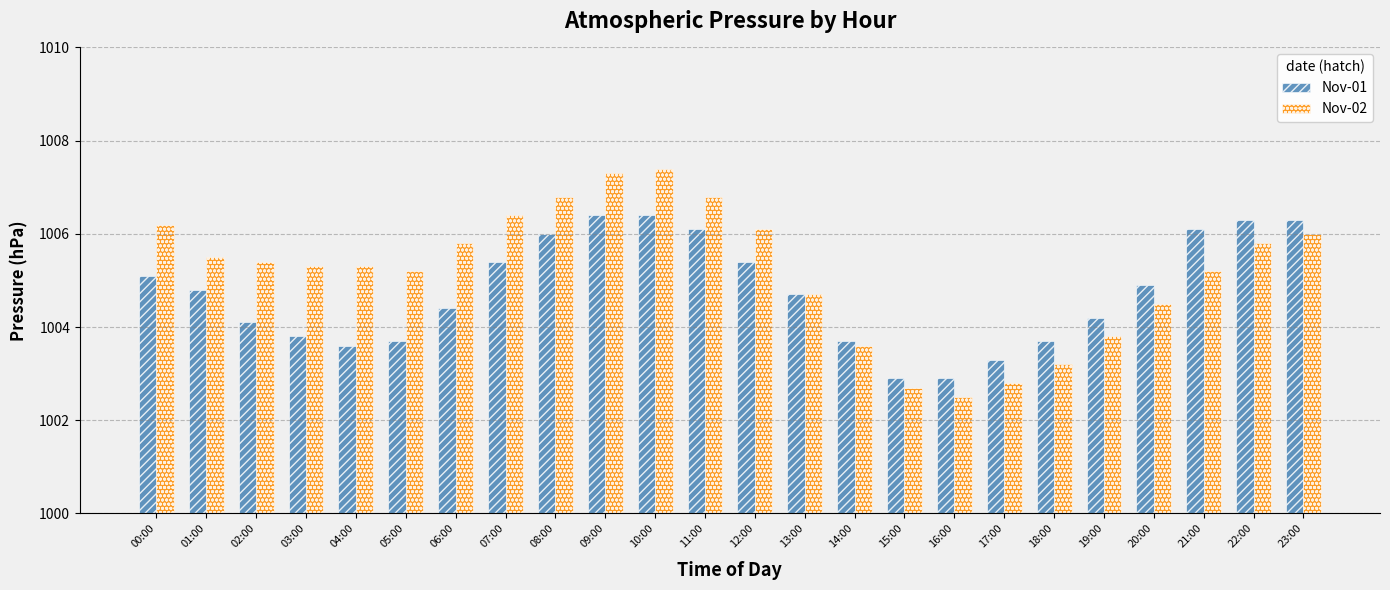

The value of Nov-01 at 15:00 is 1413.0. True or false?

False